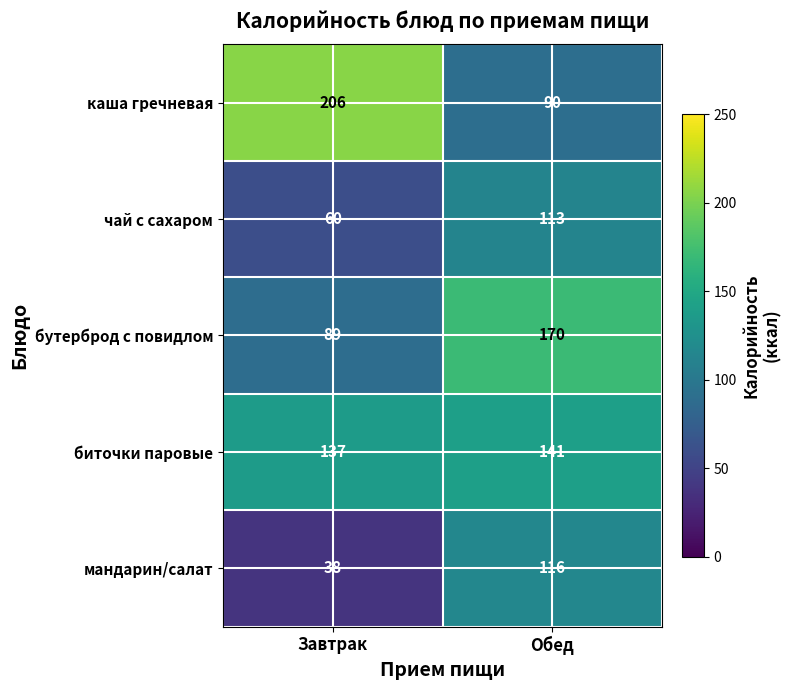

Where is биточки паровые nearest to the value 139?

Завтрак